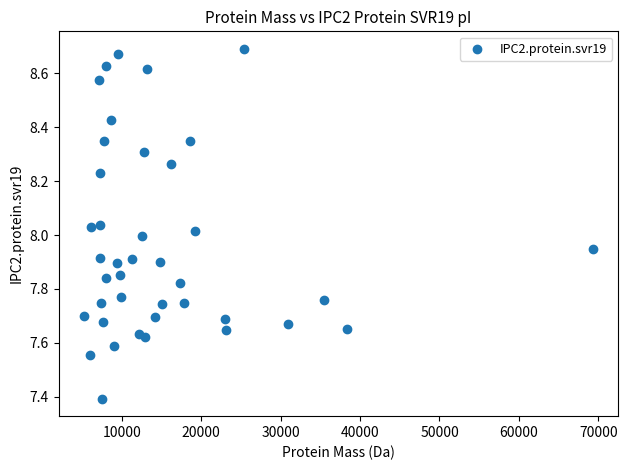

What is the range of Y values (max minus min)?

1.3